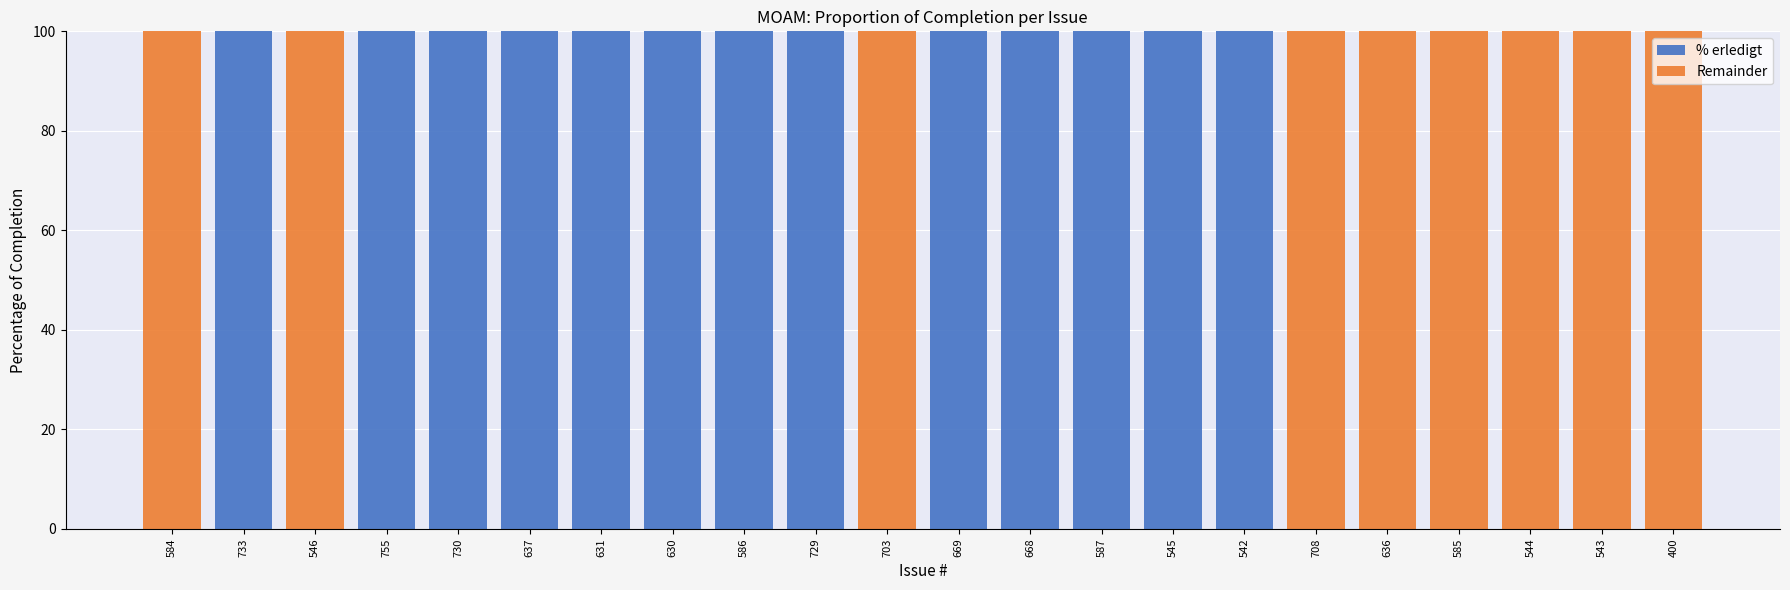

The value of % erledigt at 546 is 0. True or false?

True